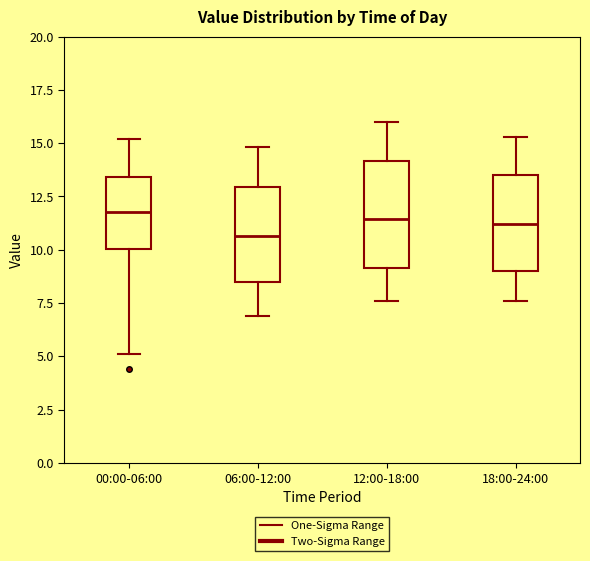

Where does the lower whisker of the box for 00:00-06:00 end on the y-axis? The values are not printed on the chart, so give them approximately, as read against the axis.

5.0